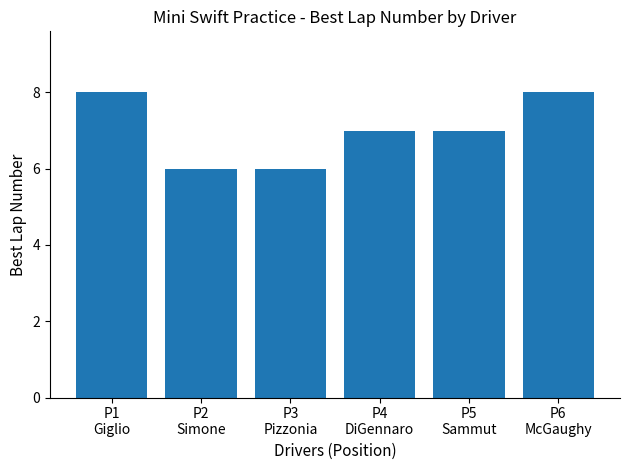

What is the average value?

7